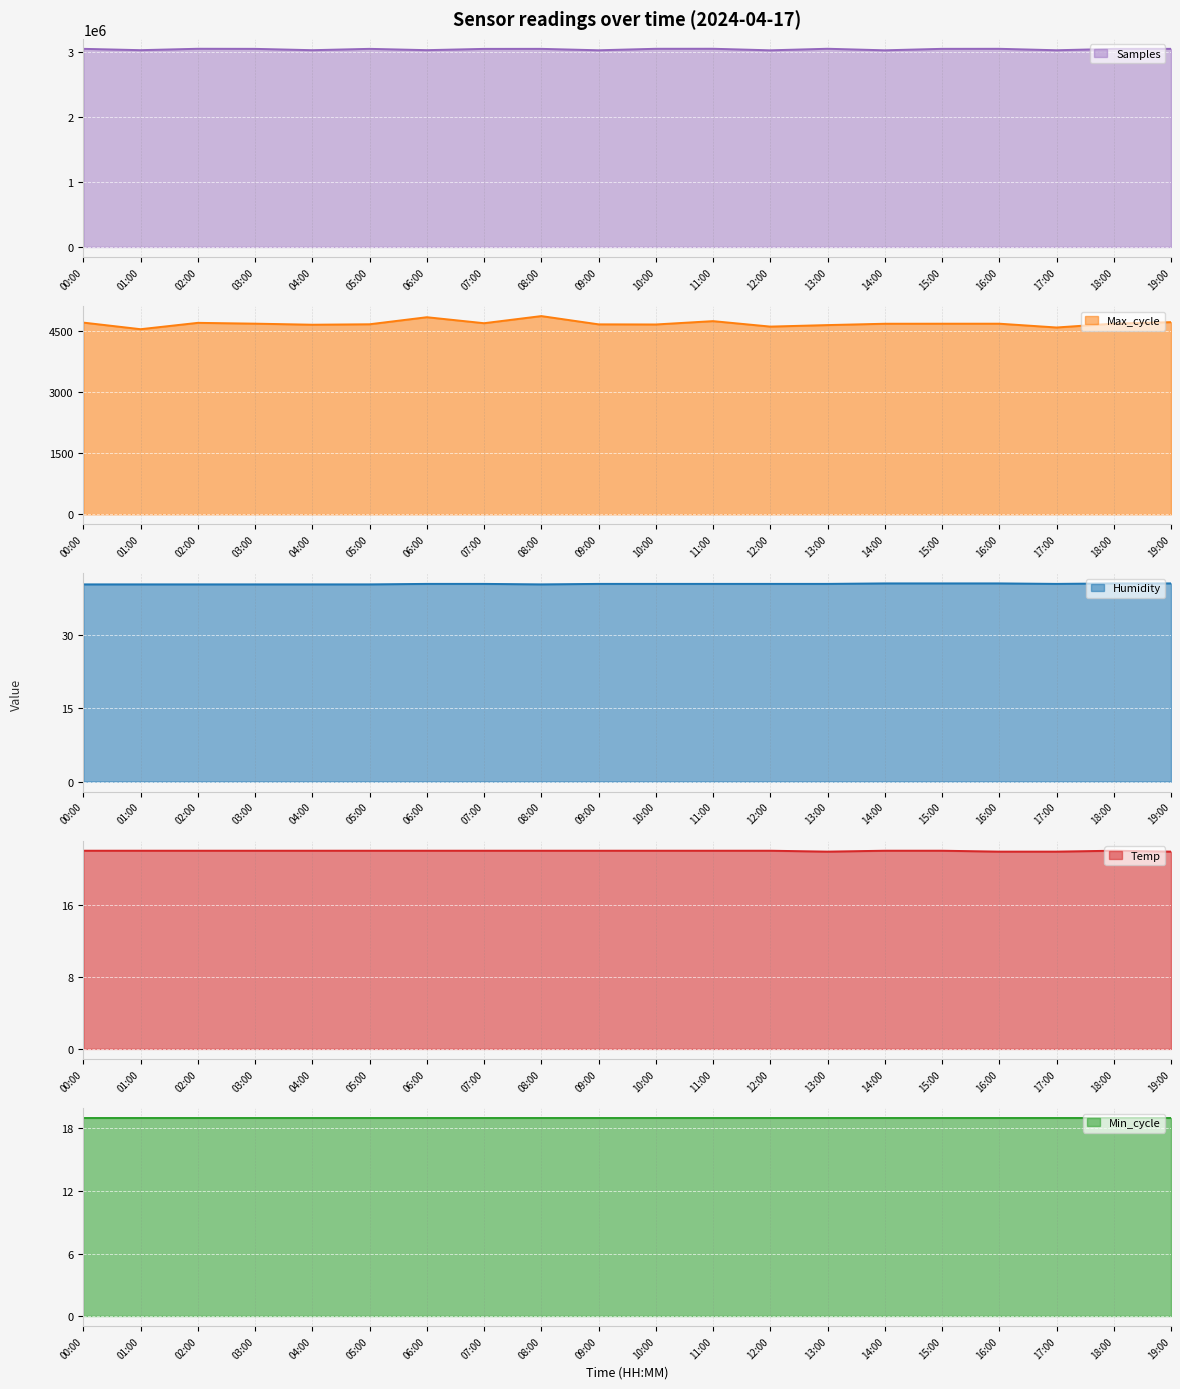

In Max_cycle, how many points are higher than both neighbors (excluding endpoints)?

4